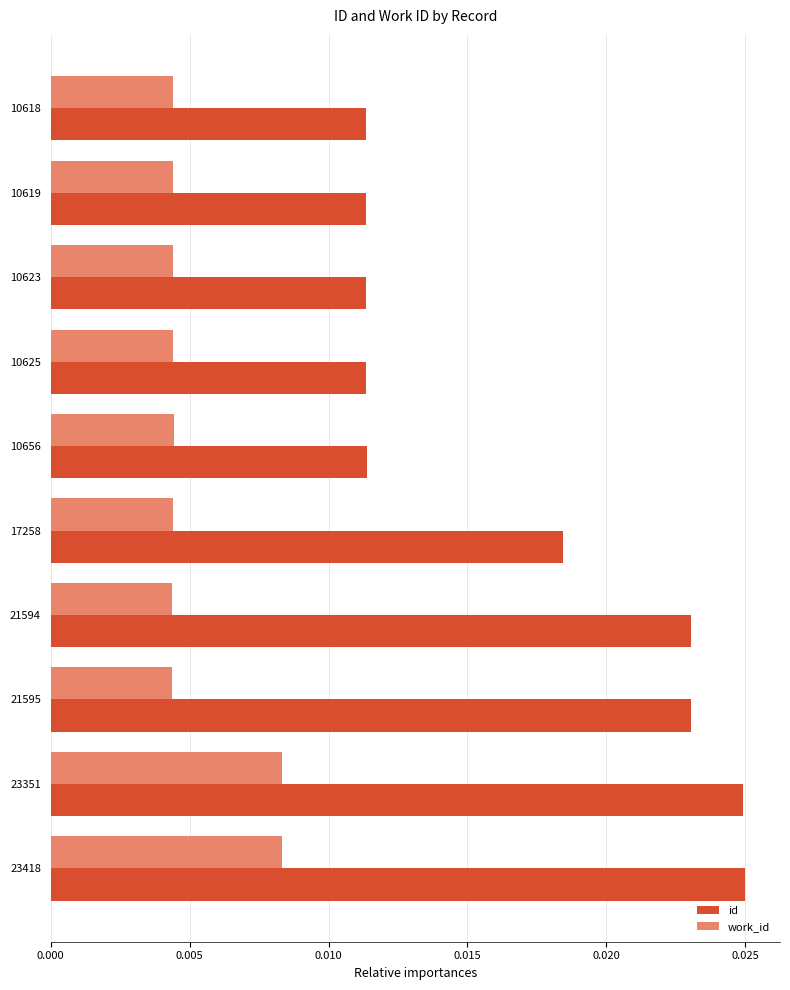

Which series has the largest total across all categories?

id